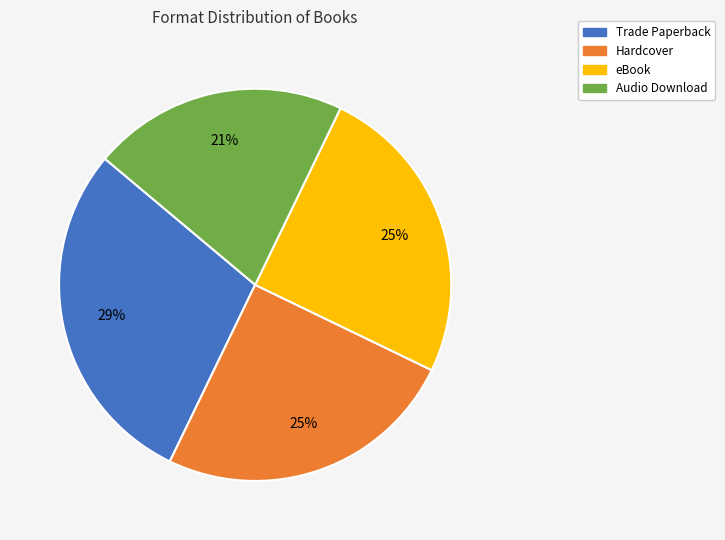

Is it true that eBook is 32% of the pie?

False